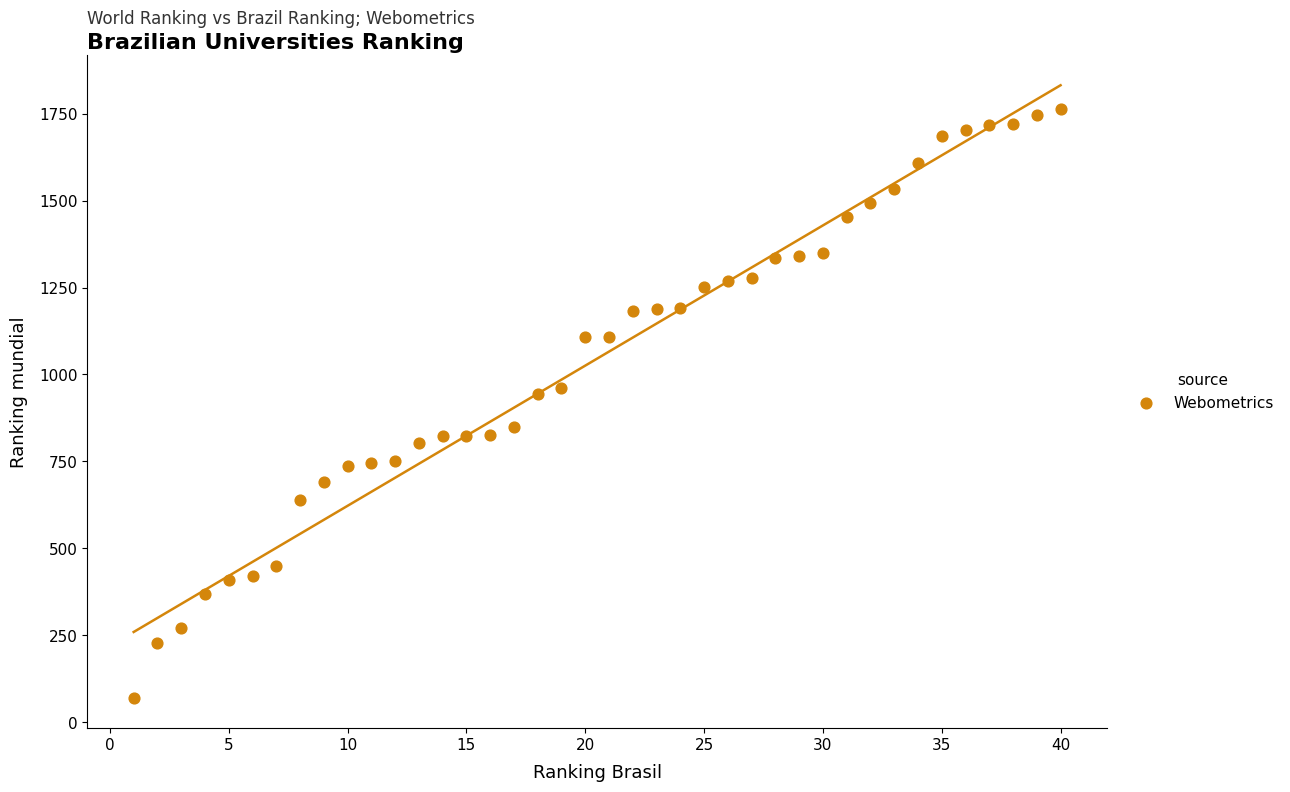

What is the range of X values (max minus min)?

39